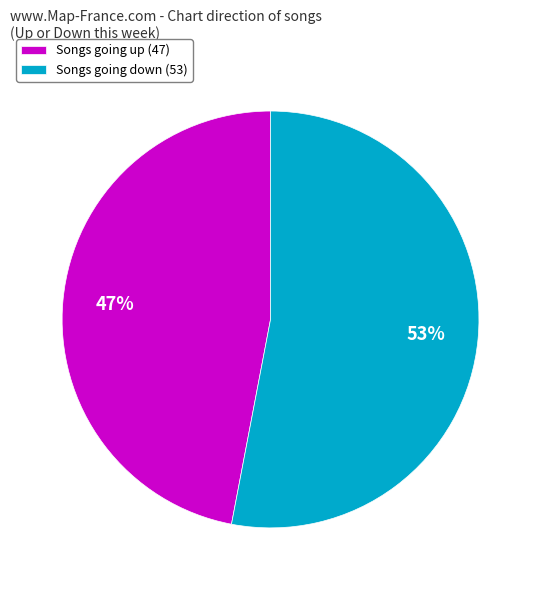

Which category accounts for the majority?

Songs going down (53)